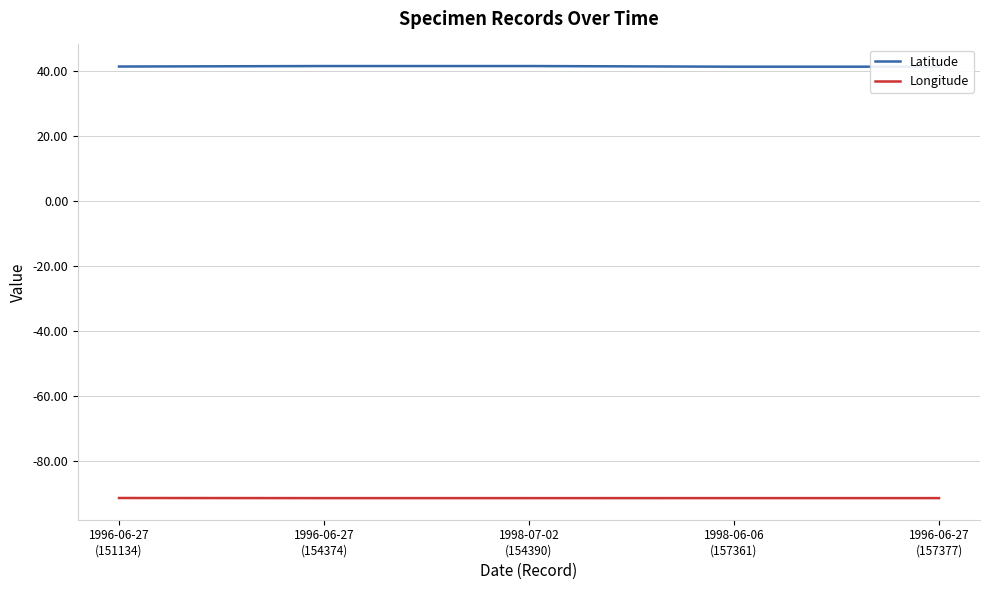

The value of Latitude at 1998-06-06
(157361) is 41.3. True or false?

True